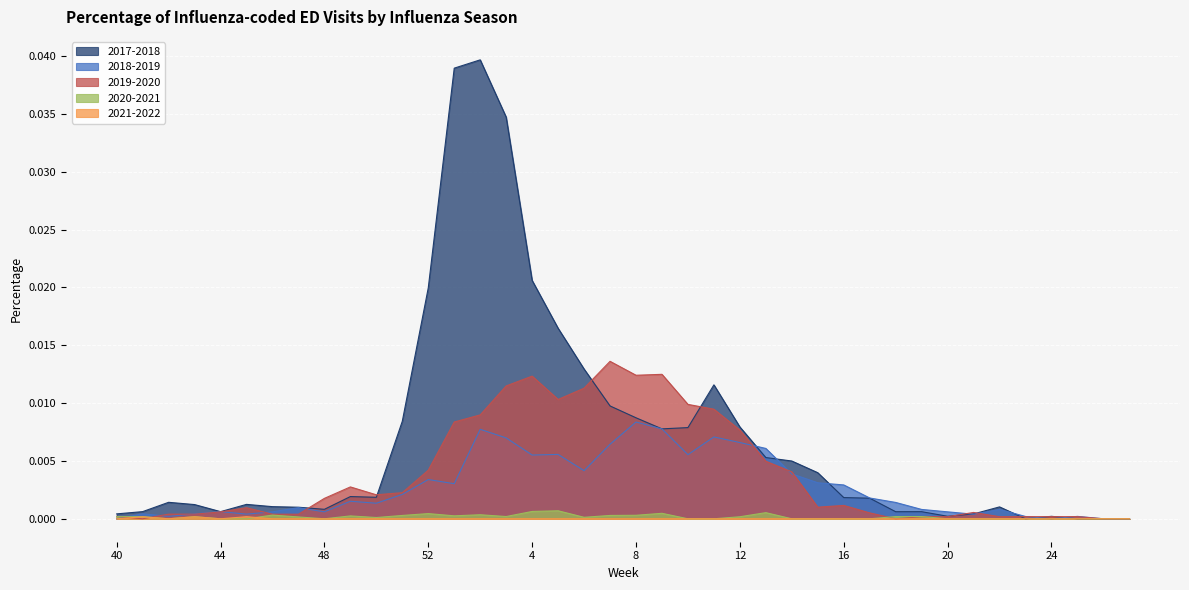

At how many categories does at least one series exceed 0?

38